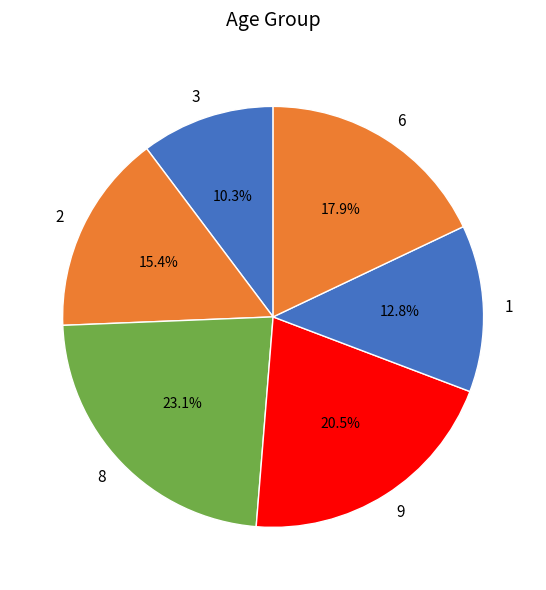

Which category has the smallest portion of the pie?

3